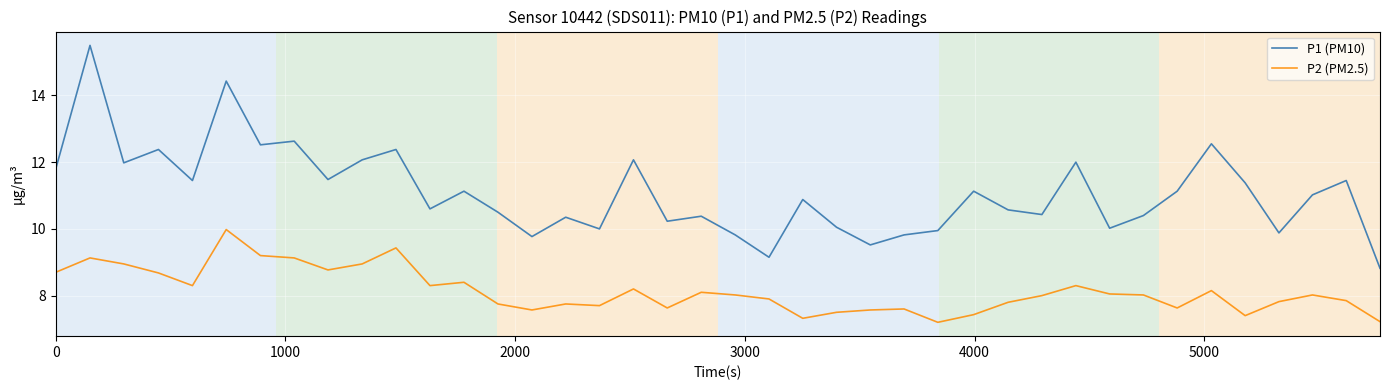

What is the difference between the maximum and minimum values in the P1 (PM10) series?

6.7